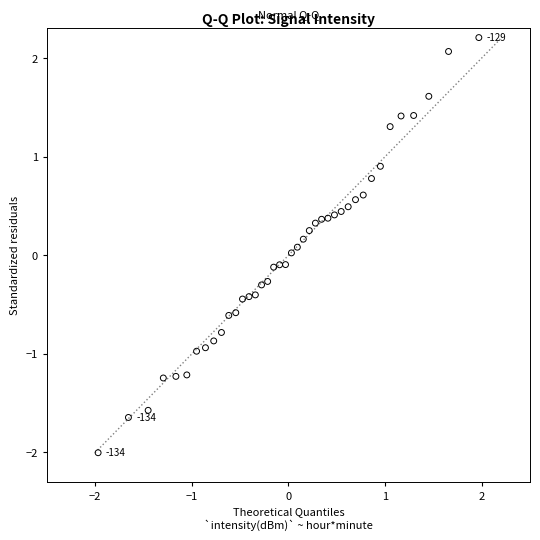

What is the range of X values (max minus min)?

3.9